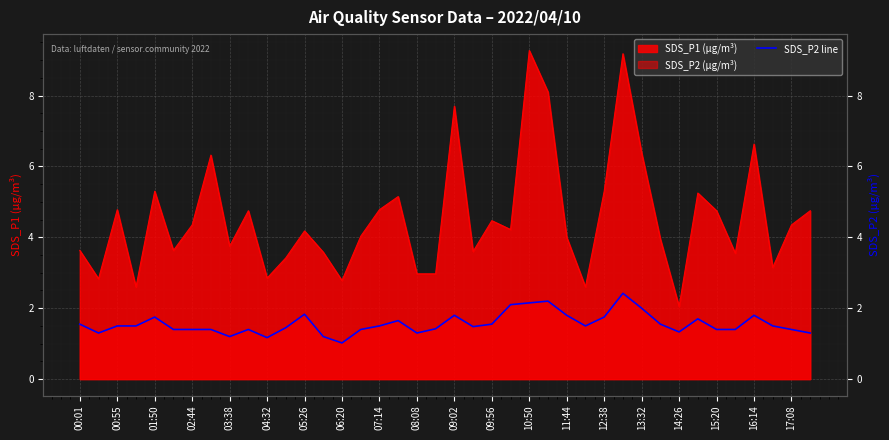

What is the value of the 25th point from the left?

2.1